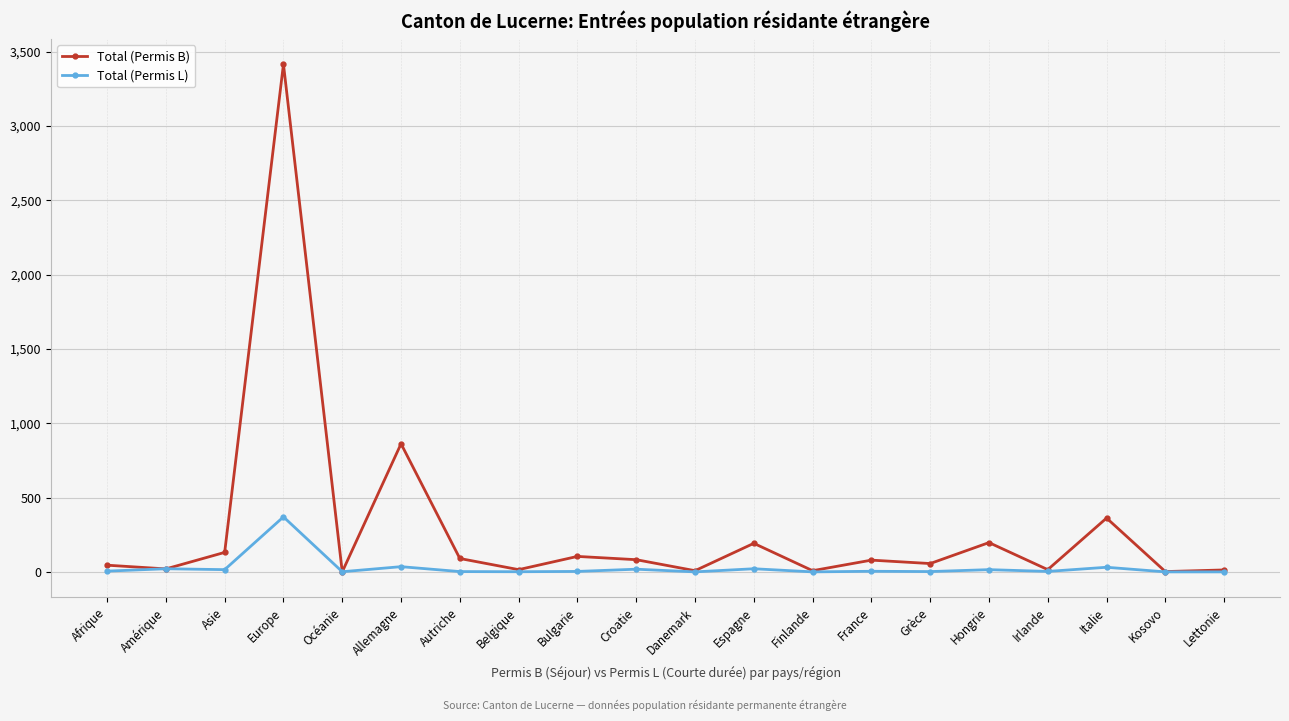

List the series in order of their overall mean, highest first.

Total (Permis B), Total (Permis L)